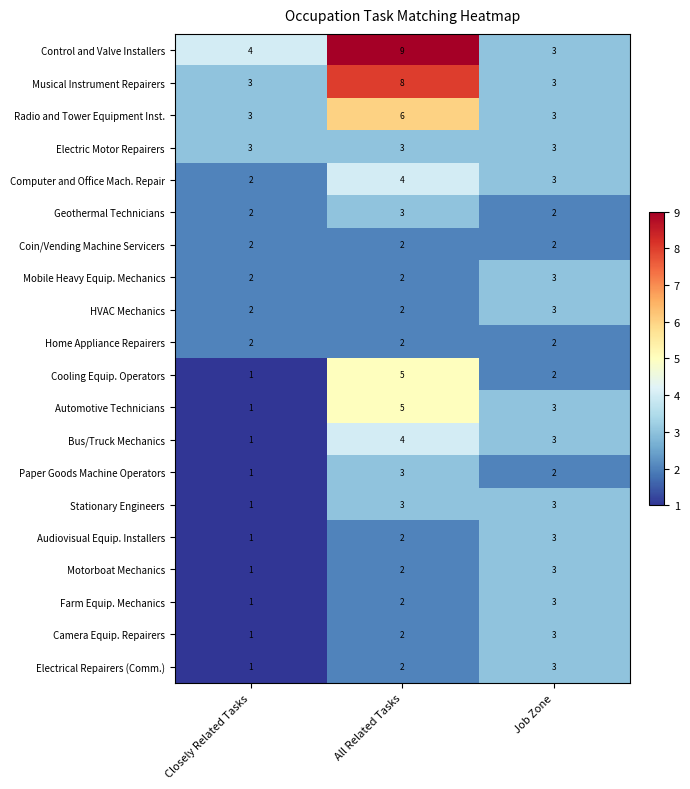

What is the difference between the maximum and second lowest values in the Control and Valve Installers series?

5